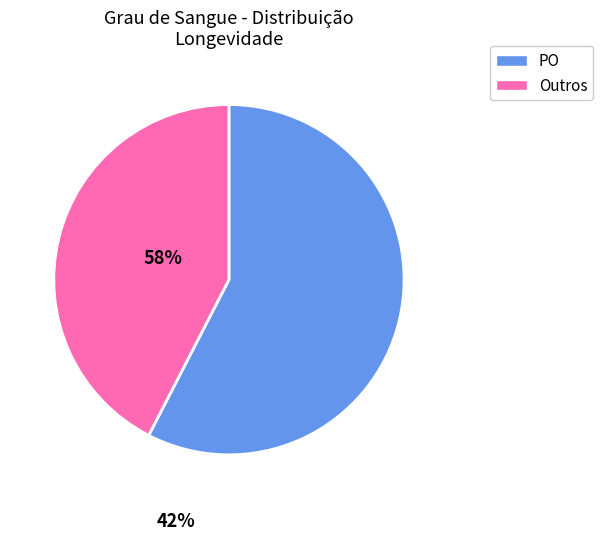

Count the number of slices in the pie.

2